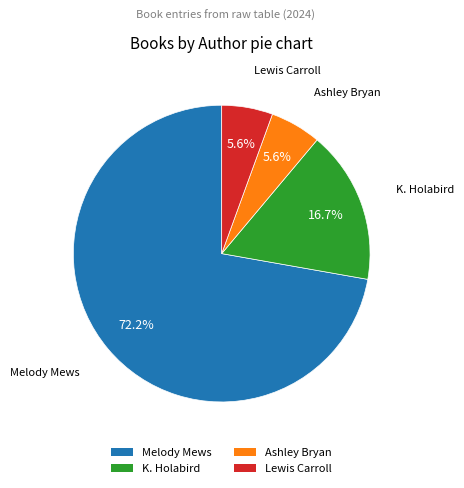

Which slice is the largest?

Melody Mews